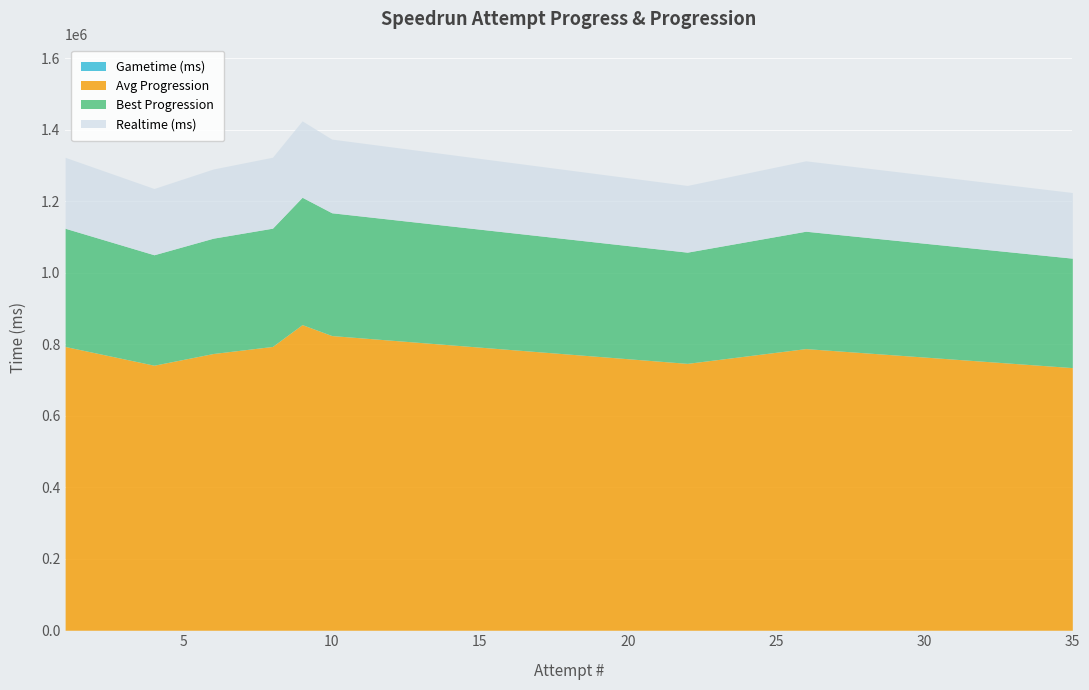

Which series has the largest total across all categories?

Realtime (ms)